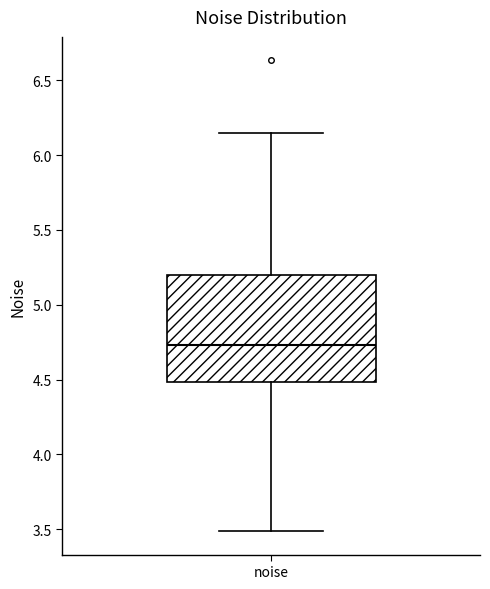

Read this box plot against the y-axis: the position of the median line, the range covered by the box, and the ends of both whiskers. The values are not printed on the chart, so give them approximately, as read against the axis.

median 4.75, box 4.50 to 5.20, whiskers 3.50 to 6.15